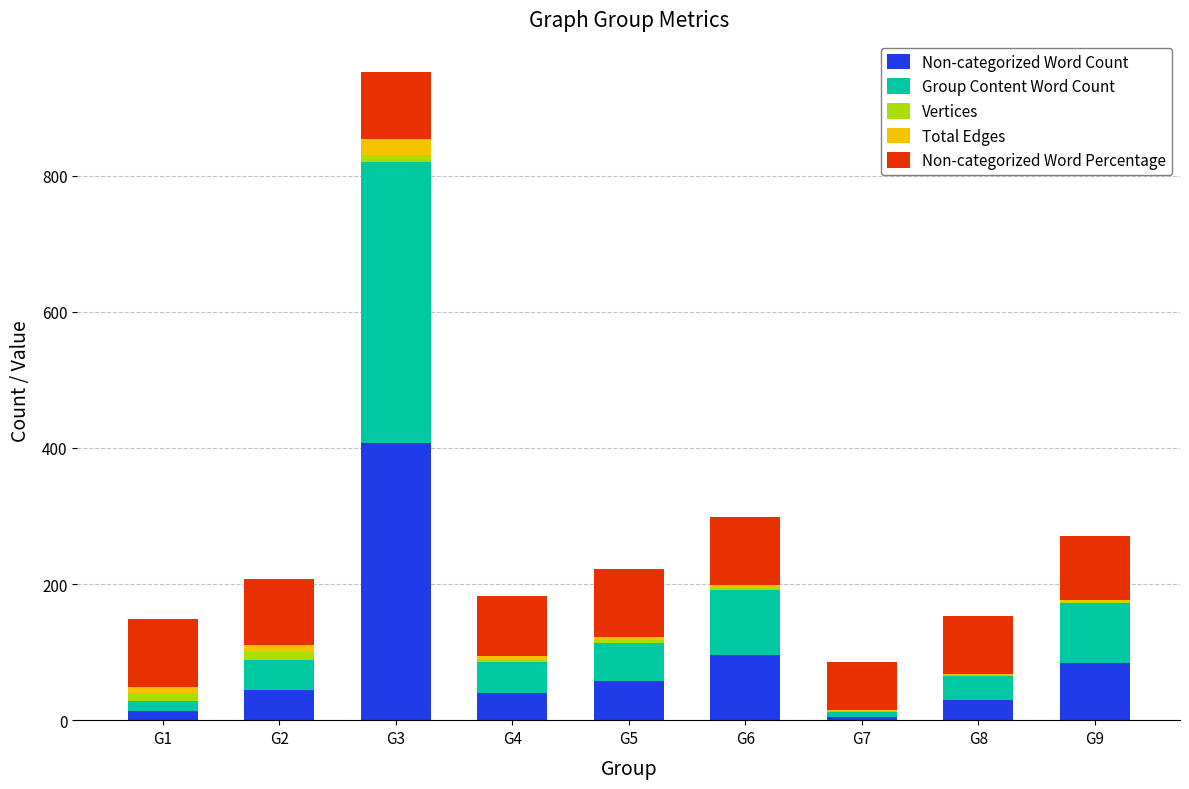

At which category is the sum across all series the highest?

G3